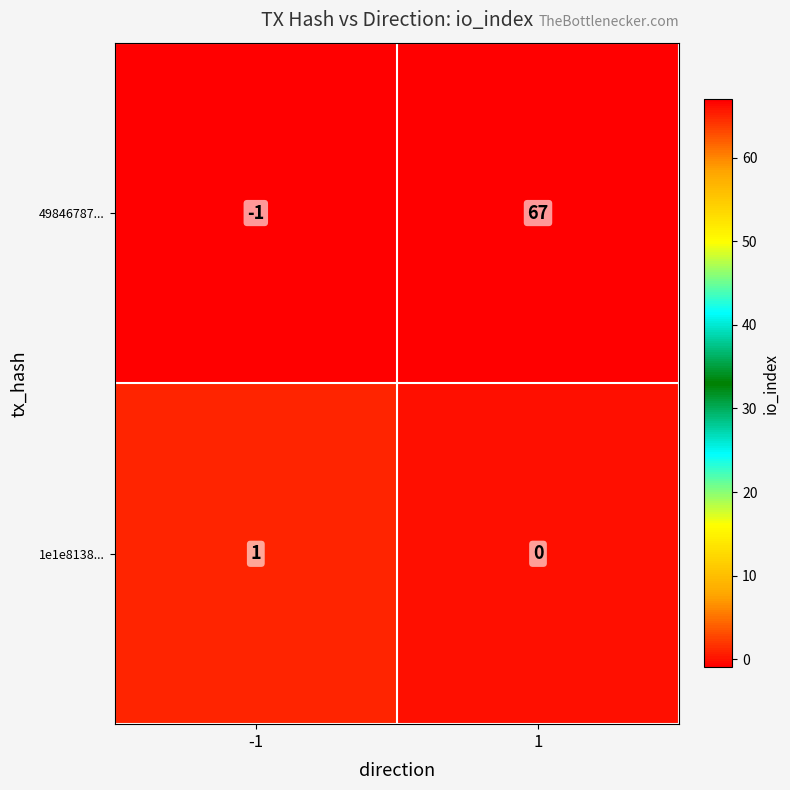

Which series has the widest spread of values?

49846787...